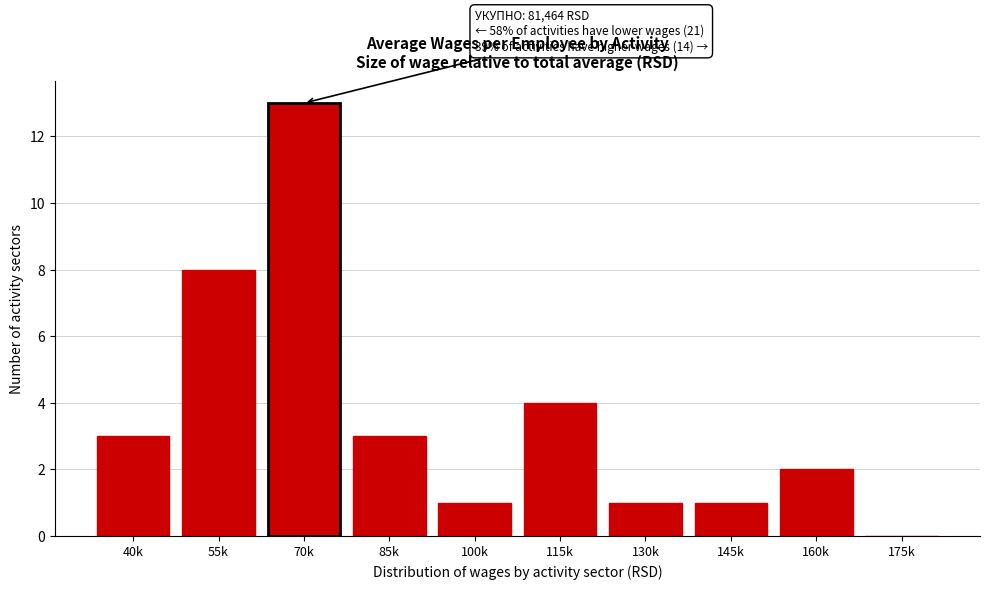

Reading left to right, what are all the values shown in this chart?

40k=3	55k=8	70k=13	85k=3	100k=1	115k=4	130k=1	145k=1	160k=2	175k=0